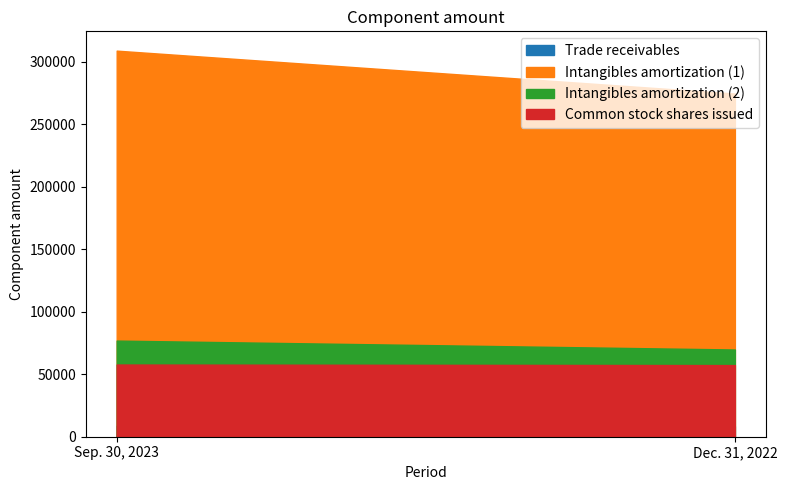

True or false: Common stock shares issued has a value of 57306 at Dec. 31, 2022.

True